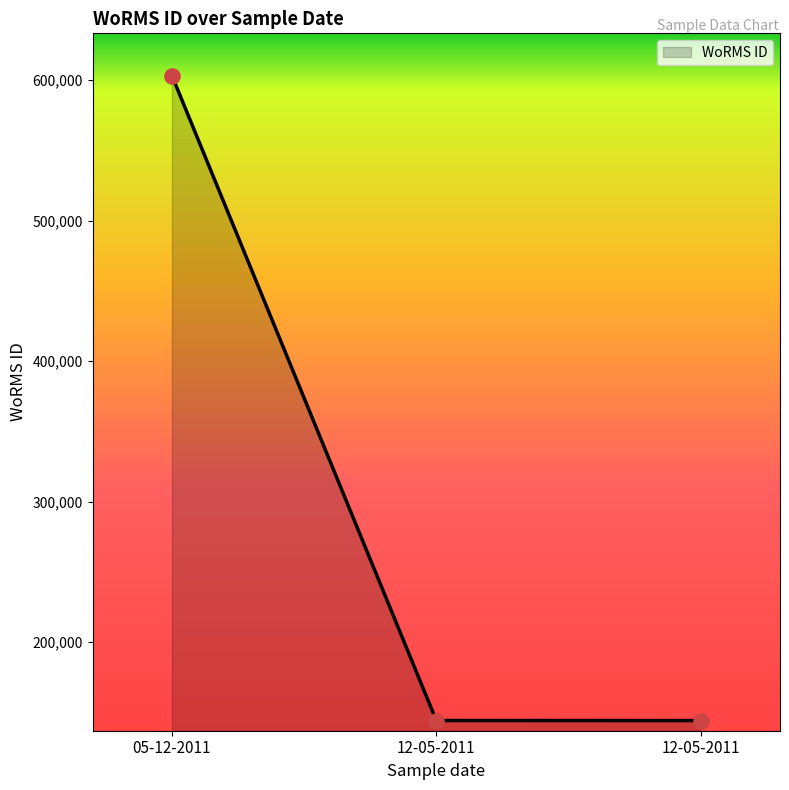

Between 12-05-2011 and 12-05-2011, which is larger?

12-05-2011